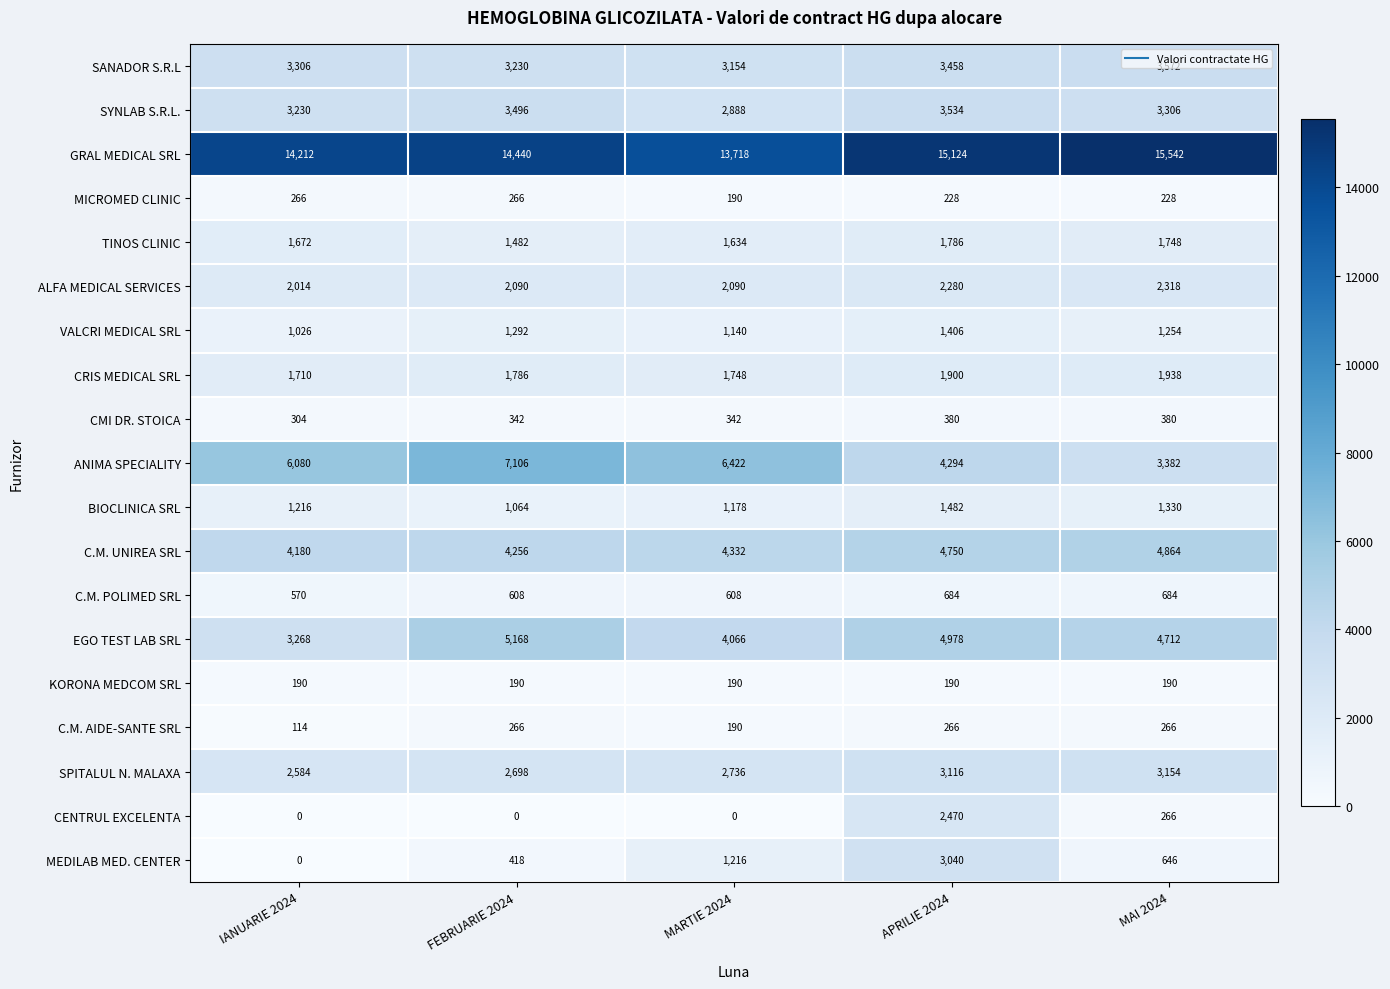

Which series has the largest range (max minus min)?

ANIMA SPECIALITY